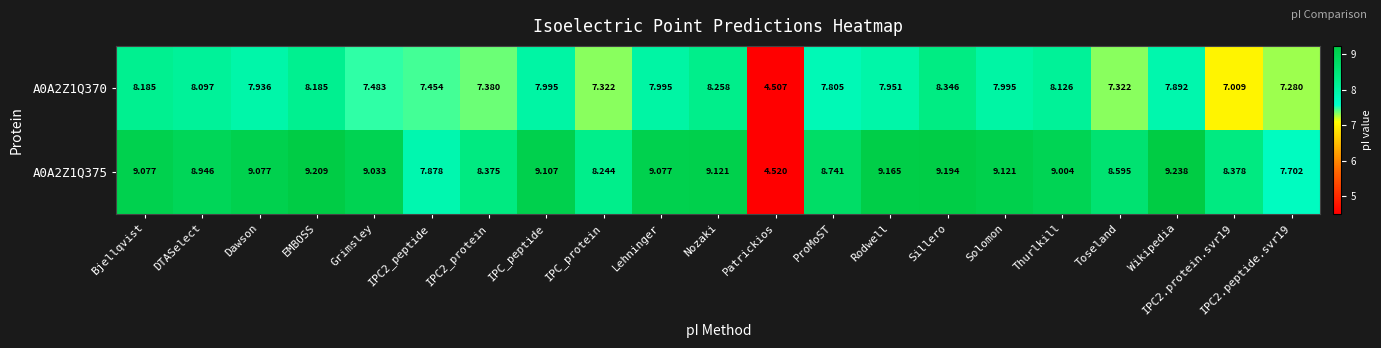

At which label does A0A2Z1Q370 first exceed 7?

Bjellqvist